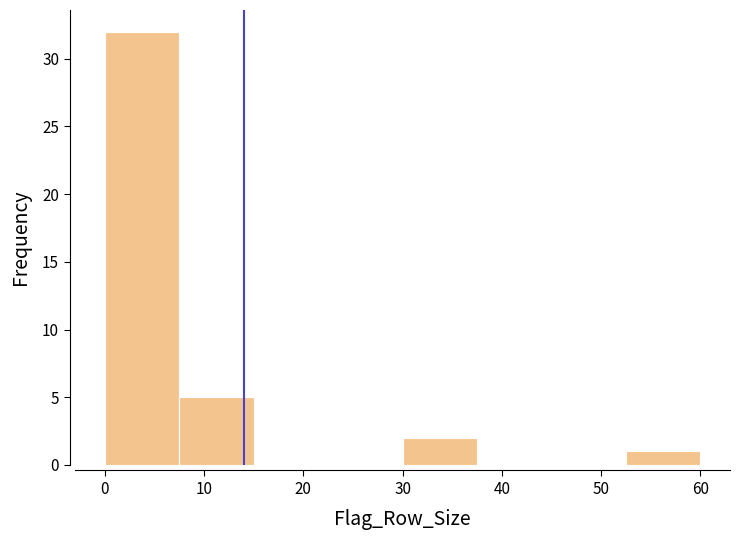

Reading left to right, list every bar in this chart as the range it spans on the x-axis followed by its height. Neither the bar edges nor the heights are printed on the chart, so give them approximately, as read against the axes.

0.0 to 7.5: 32
7.5 to 15.0: 5
15.0 to 22.5: 0
22.5 to 30.0: 0
30.0 to 37.5: 2
37.5 to 45.0: 0
45.0 to 52.5: 0
52.5 to 60.0: 1